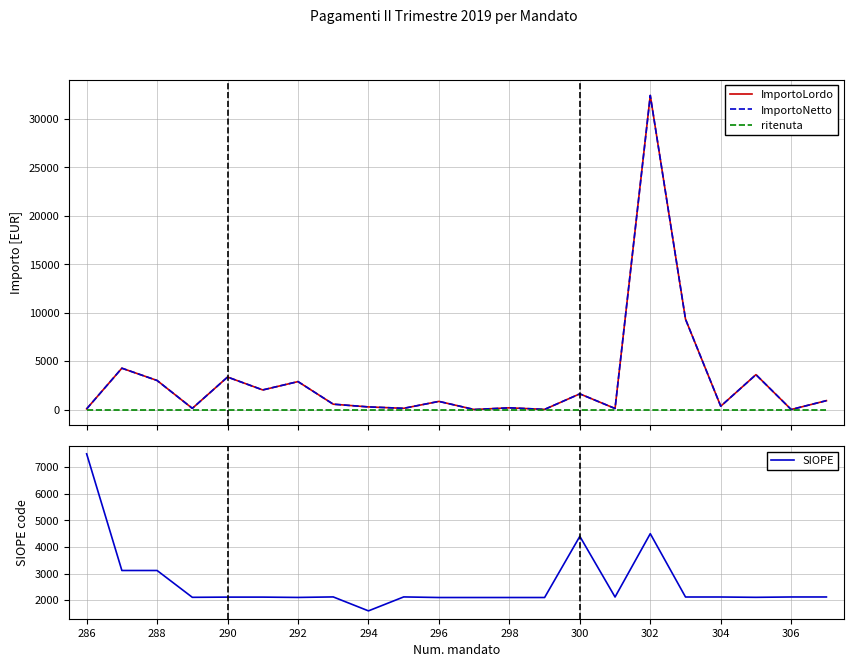

What is the maximum value for SIOPE?

7500